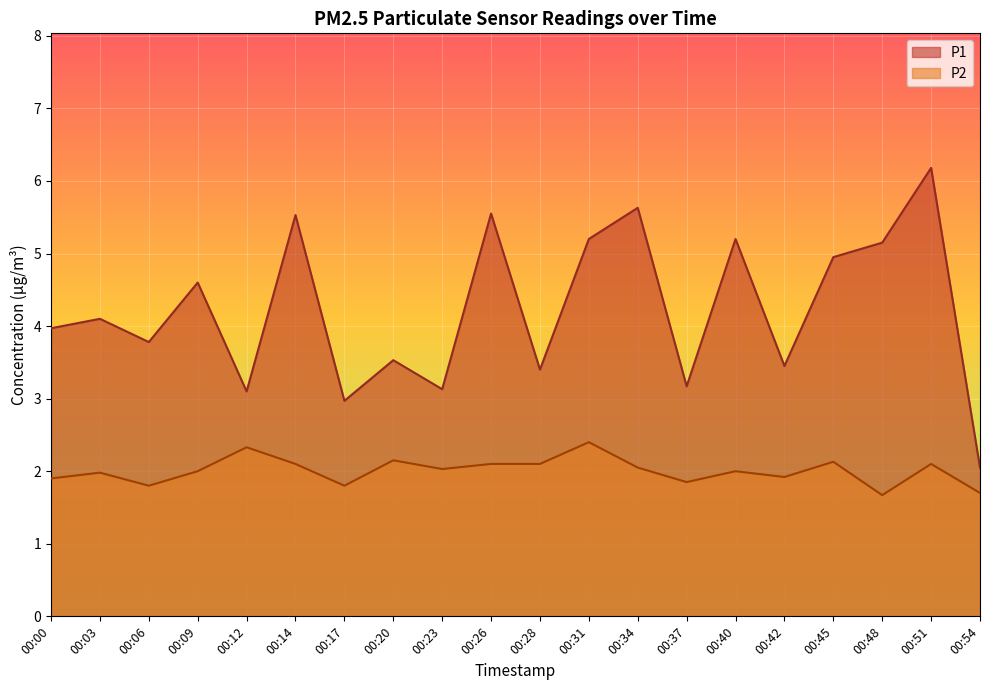

How many lines are shown in the chart?

2